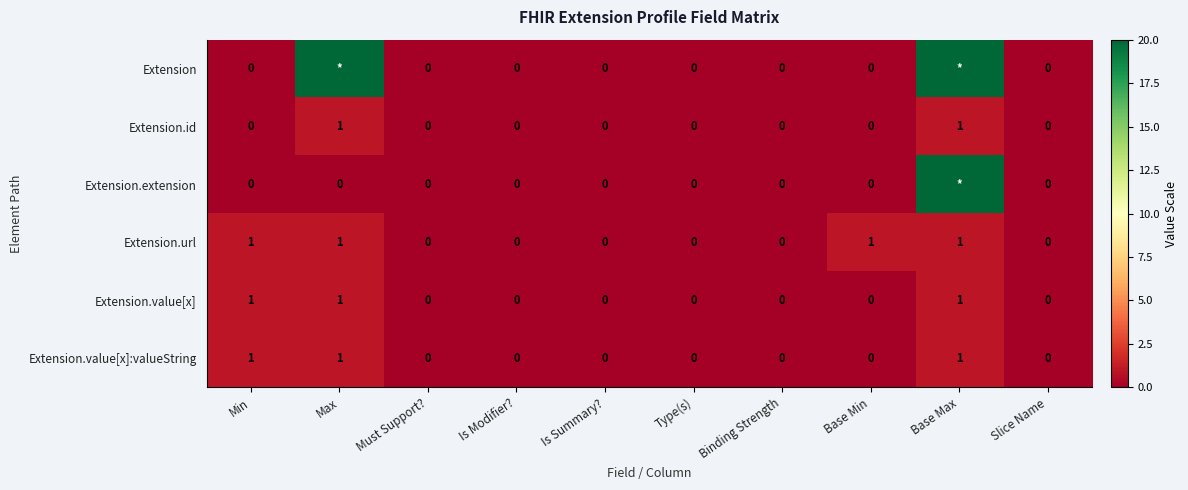

Is it true that Extension.value[x] equals 1 at Slice Name?

False